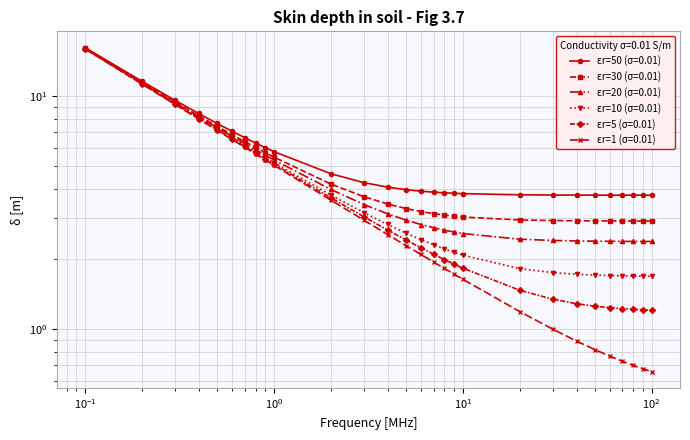

Is it true that εr=30 (σ=0.01) equals 8.8 at 0.7?

False